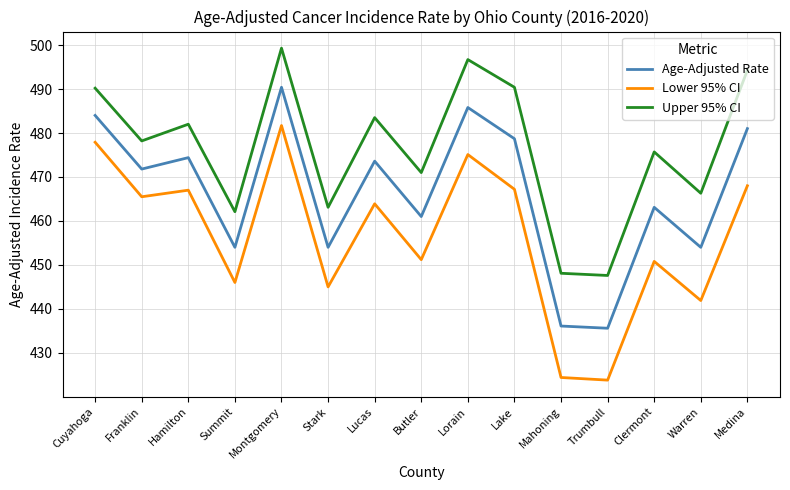

List the series in order of their overall mean, lowest first.

Lower 95% CI, Age-Adjusted Rate, Upper 95% CI